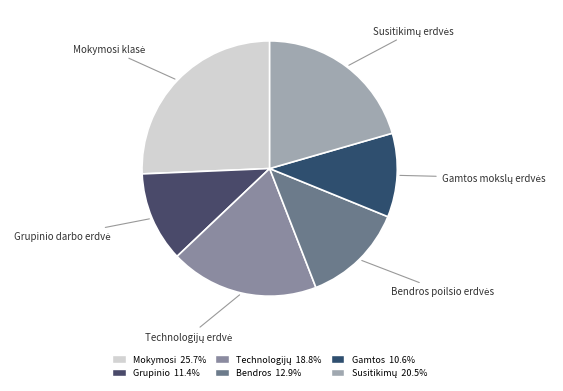

Is there any slice that represents more than half of the pie?

No